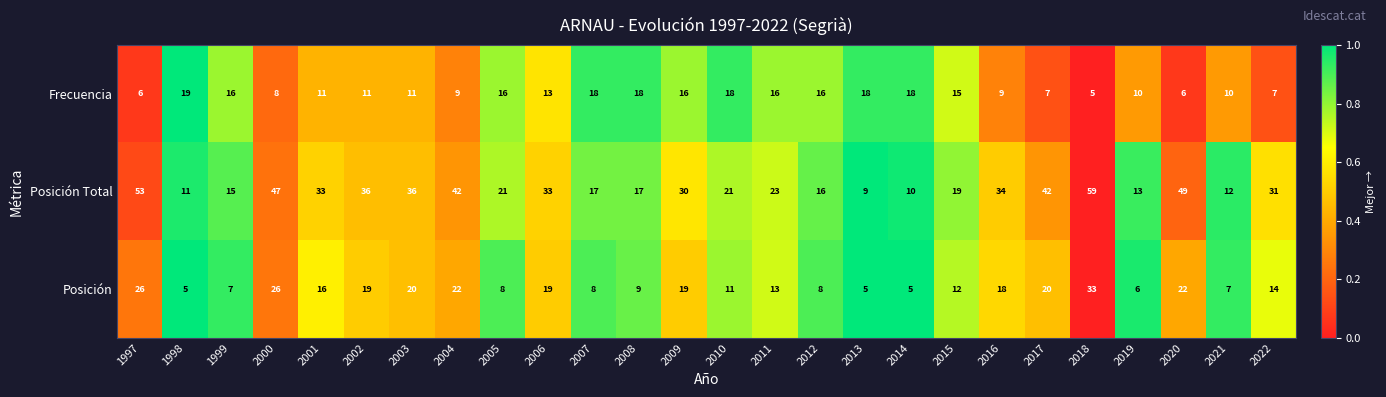

What is the greatest value displayed?

59